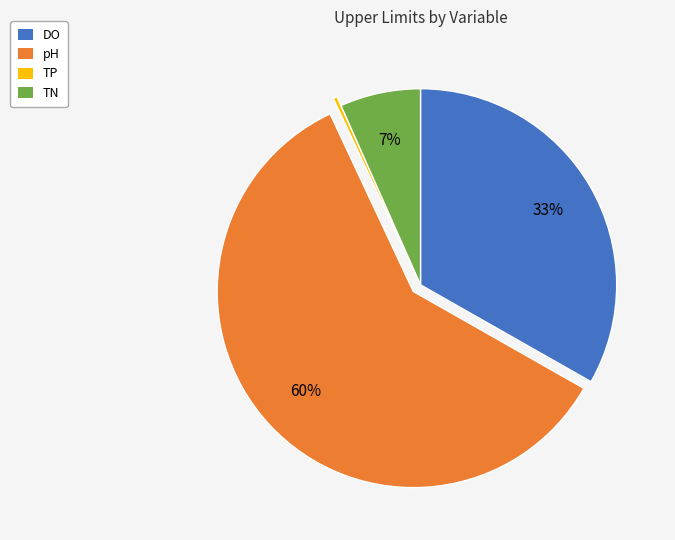

How many slices are in this pie chart?

4